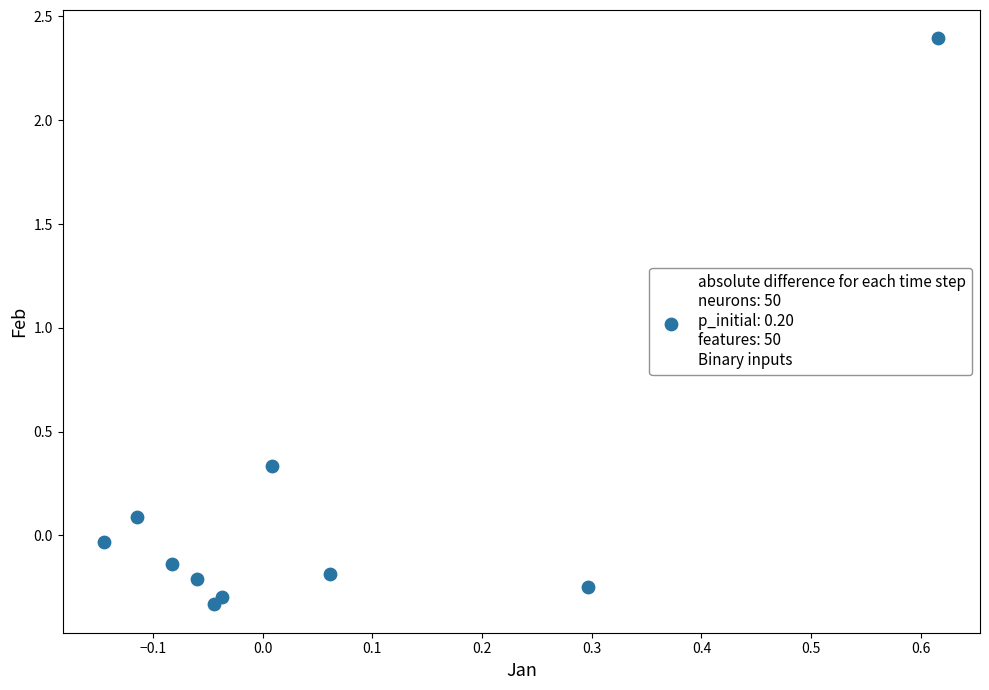

What is the range of X values (max minus min)?

0.8